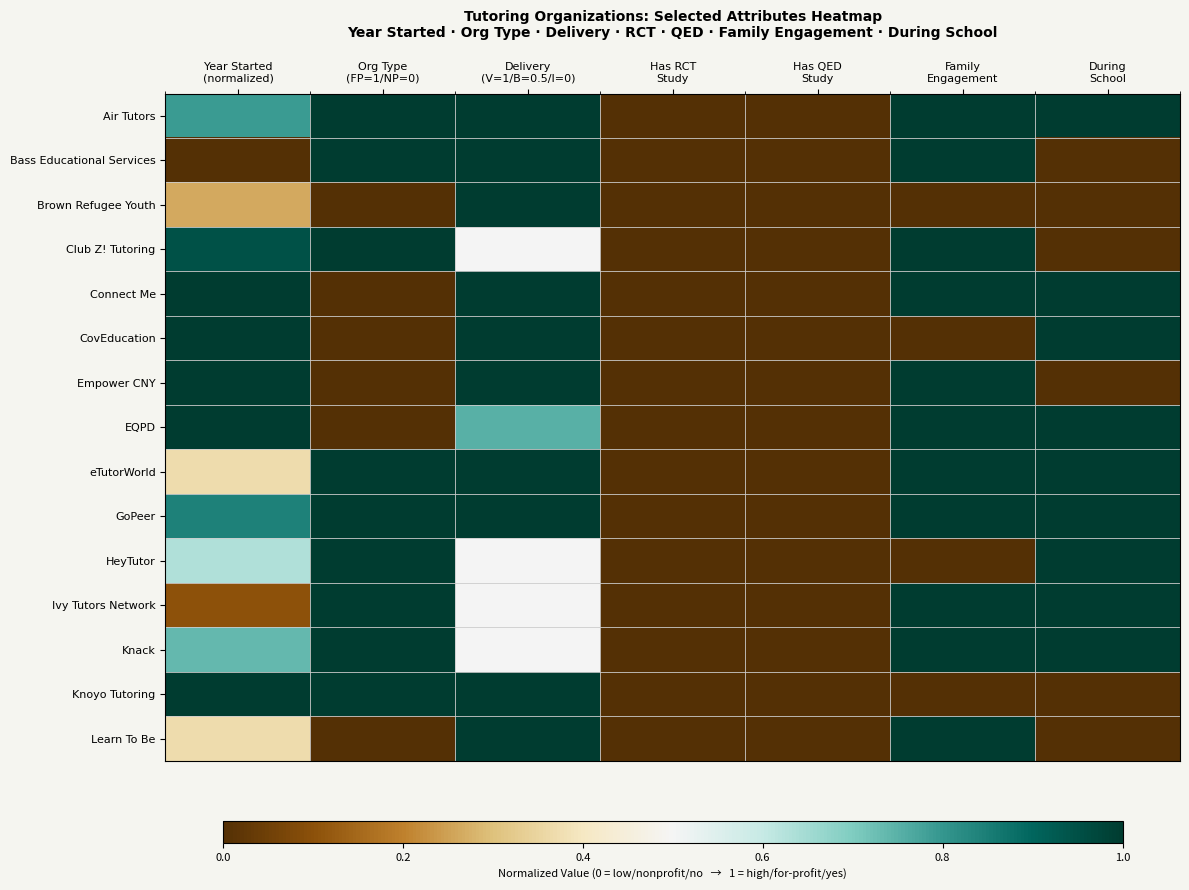

Reading left to right, extract all data points from this chart.

Air Tutors: Year Started
(normalized)=0.8	Org Type
(FP=1/NP=0)=1.0	Delivery
(V=1/B=0.5/I=0)=1.0	Has RCT
Study=0.0	Has QED
Study=0.0	Family
Engagement=1.0	During
School=1.0
Bass Educational Services: Year Started
(normalized)=0.0	Org Type
(FP=1/NP=0)=1.0	Delivery
(V=1/B=0.5/I=0)=1.0	Has RCT
Study=0.0	Has QED
Study=0.0	Family
Engagement=1.0	During
School=0.0
Brown Refugee Youth: Year Started
(normalized)=0.3	Org Type
(FP=1/NP=0)=0.0	Delivery
(V=1/B=0.5/I=0)=1.0	Has RCT
Study=0.0	Has QED
Study=0.0	Family
Engagement=0.0	During
School=0.0
Club Z! Tutoring: Year Started
(normalized)=0.9	Org Type
(FP=1/NP=0)=1.0	Delivery
(V=1/B=0.5/I=0)=0.5	Has RCT
Study=0.0	Has QED
Study=0.0	Family
Engagement=1.0	During
School=0.0
Connect Me: Year Started
(normalized)=1.0	Org Type
(FP=1/NP=0)=0.0	Delivery
(V=1/B=0.5/I=0)=1.0	Has RCT
Study=0.0	Has QED
Study=0.0	Family
Engagement=1.0	During
School=1.0
CovEducation: Year Started
(normalized)=1.0	Org Type
(FP=1/NP=0)=0.0	Delivery
(V=1/B=0.5/I=0)=1.0	Has RCT
Study=0.0	Has QED
Study=0.0	Family
Engagement=0.0	During
School=1.0
Empower CNY: Year Started
(normalized)=1.0	Org Type
(FP=1/NP=0)=0.0	Delivery
(V=1/B=0.5/I=0)=1.0	Has RCT
Study=0.0	Has QED
Study=0.0	Family
Engagement=1.0	During
School=0.0
EQPD: Year Started
(normalized)=1.0	Org Type
(FP=1/NP=0)=0.0	Delivery
(V=1/B=0.5/I=0)=0.8	Has RCT
Study=0.0	Has QED
Study=0.0	Family
Engagement=1.0	During
School=1.0
eTutorWorld: Year Started
(normalized)=0.4	Org Type
(FP=1/NP=0)=1.0	Delivery
(V=1/B=0.5/I=0)=1.0	Has RCT
Study=0.0	Has QED
Study=0.0	Family
Engagement=1.0	During
School=1.0
GoPeer: Year Started
(normalized)=0.8	Org Type
(FP=1/NP=0)=1.0	Delivery
(V=1/B=0.5/I=0)=1.0	Has RCT
Study=0.0	Has QED
Study=0.0	Family
Engagement=1.0	During
School=1.0
HeyTutor: Year Started
(normalized)=0.6	Org Type
(FP=1/NP=0)=1.0	Delivery
(V=1/B=0.5/I=0)=0.5	Has RCT
Study=0.0	Has QED
Study=0.0	Family
Engagement=0.0	During
School=1.0
Ivy Tutors Network: Year Started
(normalized)=0.1	Org Type
(FP=1/NP=0)=1.0	Delivery
(V=1/B=0.5/I=0)=0.5	Has RCT
Study=0.0	Has QED
Study=0.0	Family
Engagement=1.0	During
School=1.0
Knack: Year Started
(normalized)=0.7	Org Type
(FP=1/NP=0)=1.0	Delivery
(V=1/B=0.5/I=0)=0.5	Has RCT
Study=0.0	Has QED
Study=0.0	Family
Engagement=1.0	During
School=1.0
Knoyo Tutoring: Year Started
(normalized)=1.0	Org Type
(FP=1/NP=0)=1.0	Delivery
(V=1/B=0.5/I=0)=1.0	Has RCT
Study=0.0	Has QED
Study=0.0	Family
Engagement=0.0	During
School=0.0
Learn To Be: Year Started
(normalized)=0.4	Org Type
(FP=1/NP=0)=0.0	Delivery
(V=1/B=0.5/I=0)=1.0	Has RCT
Study=0.0	Has QED
Study=0.0	Family
Engagement=1.0	During
School=0.0